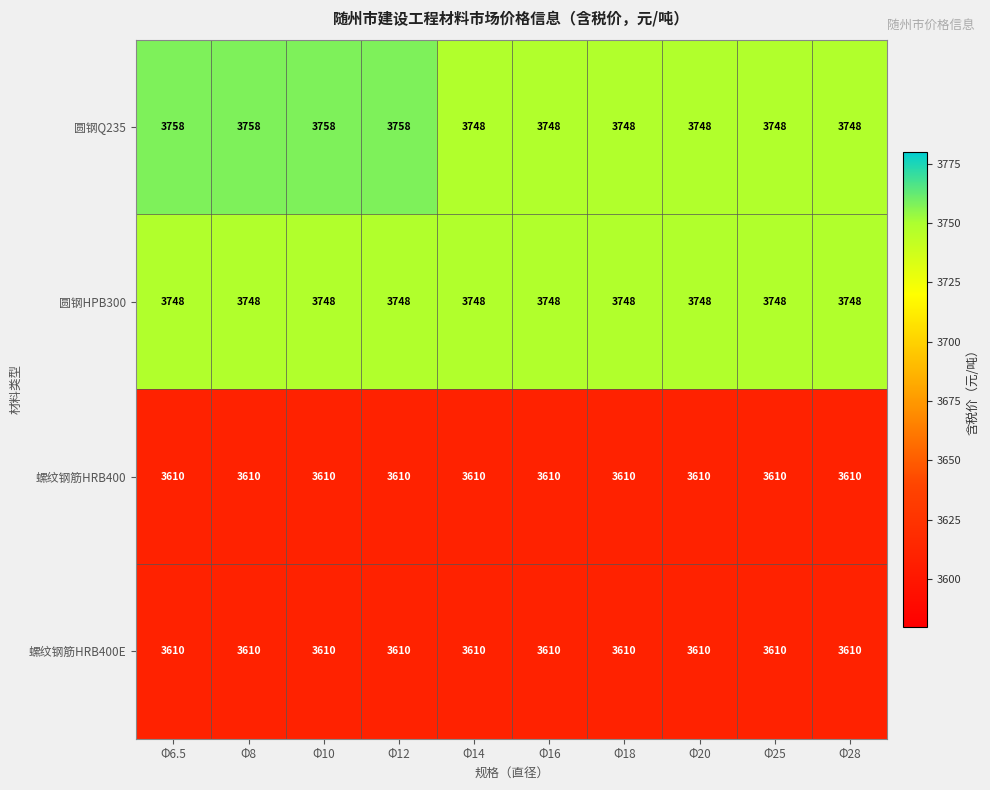

How many 圆钢Q235 values are between 3748 and 3758?

10